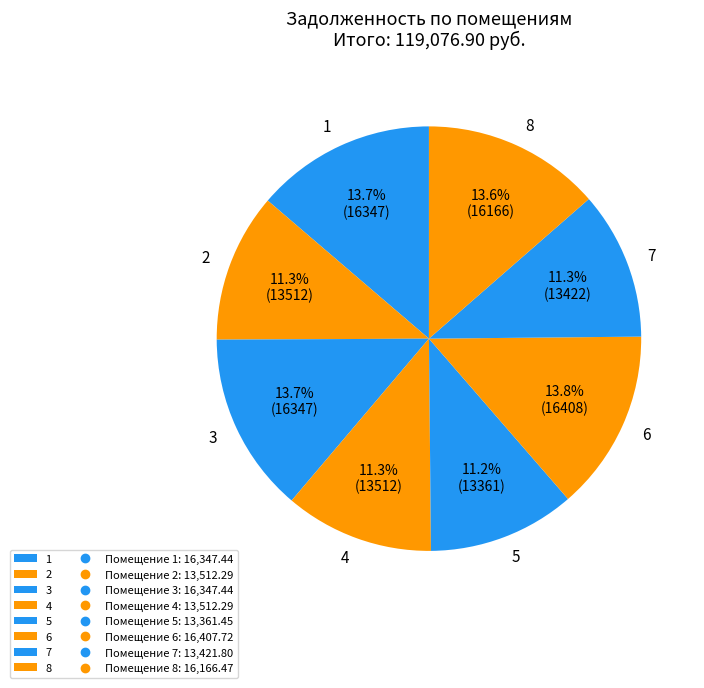

What is the ratio of the value at 2 to the value at 8?

0.8